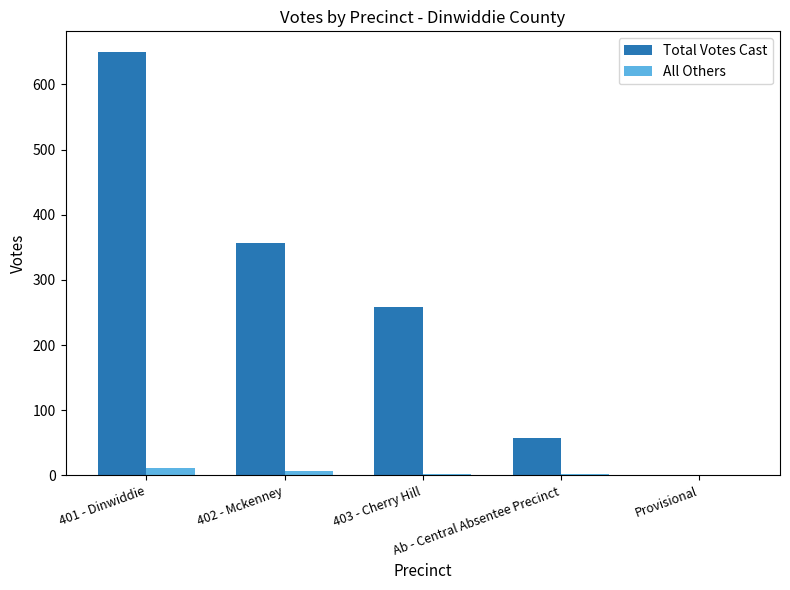

What is the maximum value for Total Votes Cast?

649